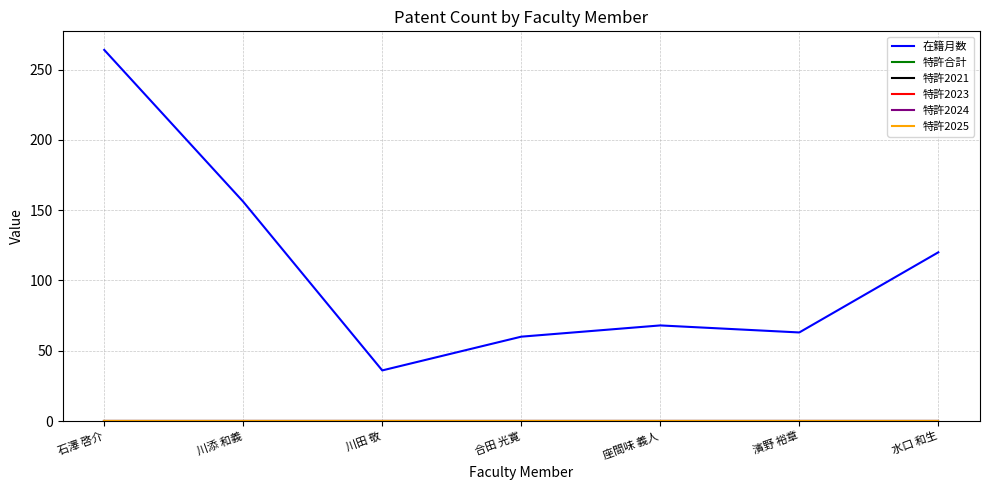

Does the chart have visible grid lines?

Yes